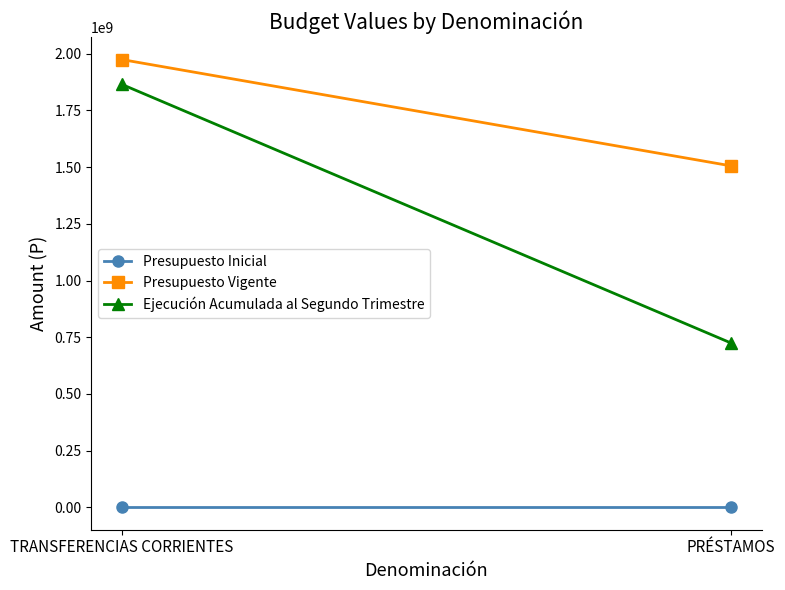

How many lines are shown in the chart?

3